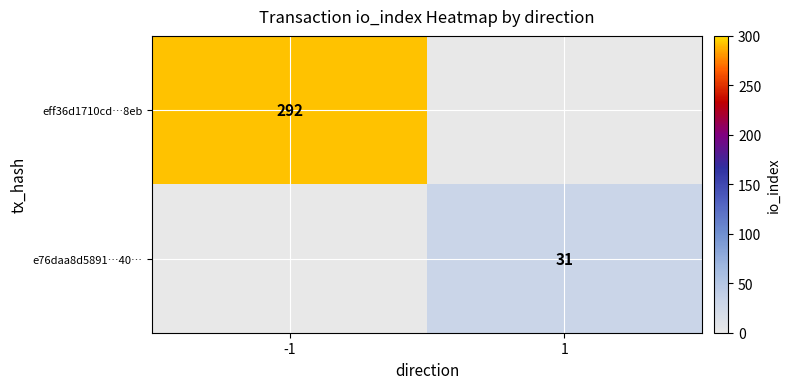

True or false: eff36d1710cd…8eb has a value of 122 at -1.

False